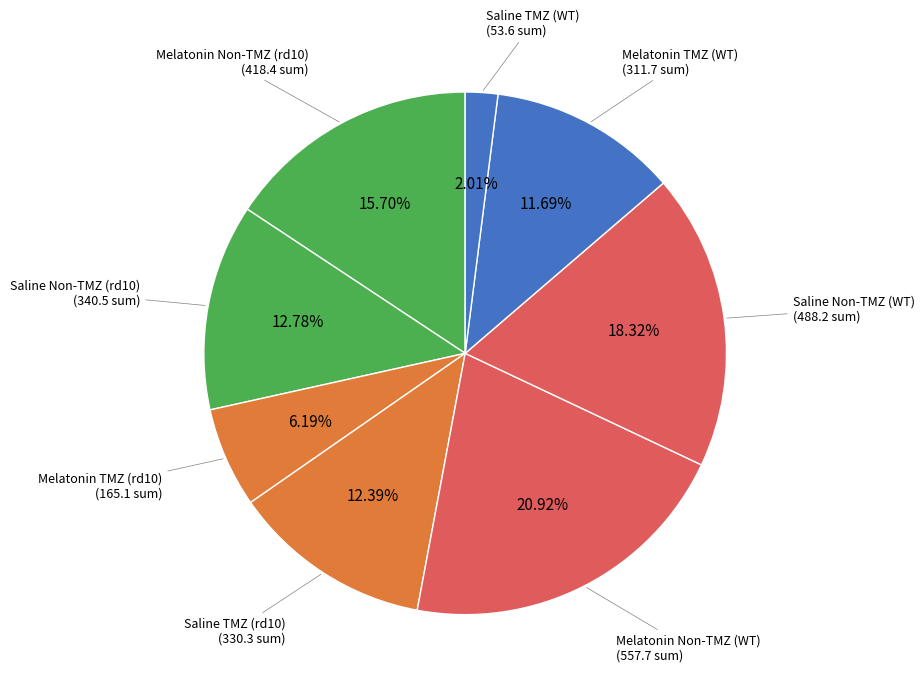

How many slices are in this pie chart?

8